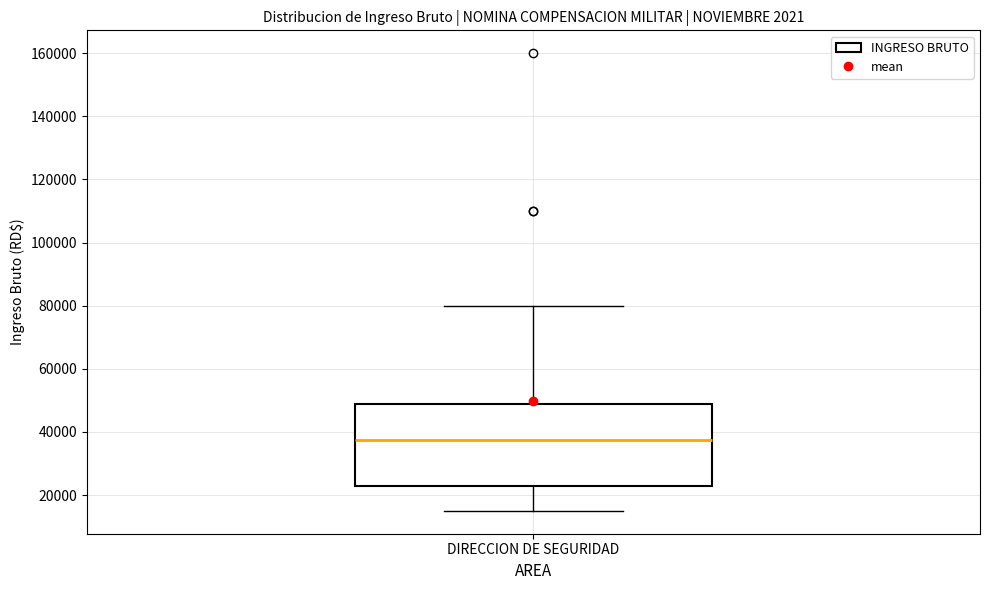

Where is the lower edge of the box for DIRECCION DE SEGURIDAD on the y-axis? The values are not printed on the chart, so give them approximately, as read against the axis.

22000